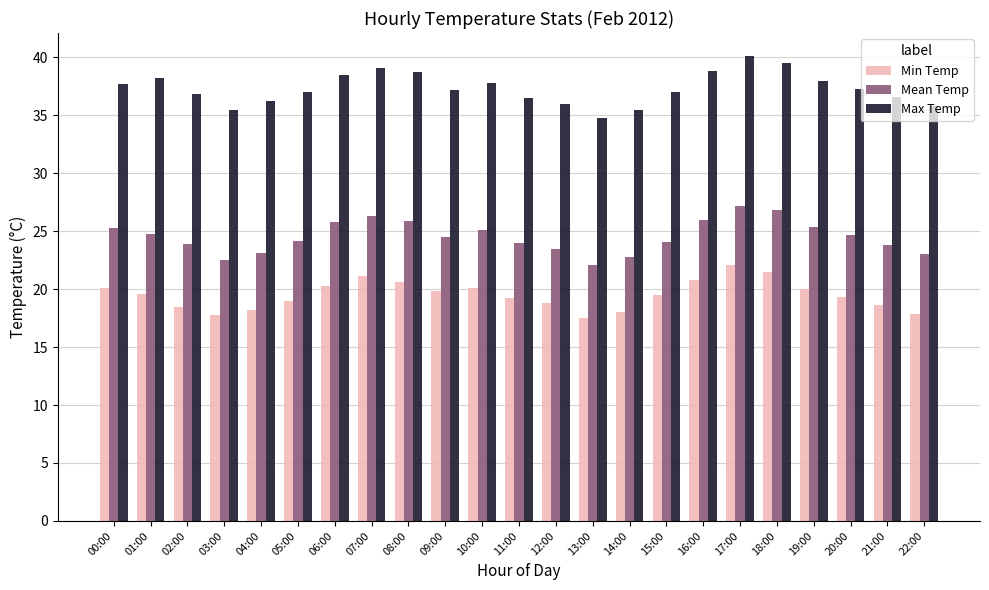

At which category is the sum across all series the highest?

17:00